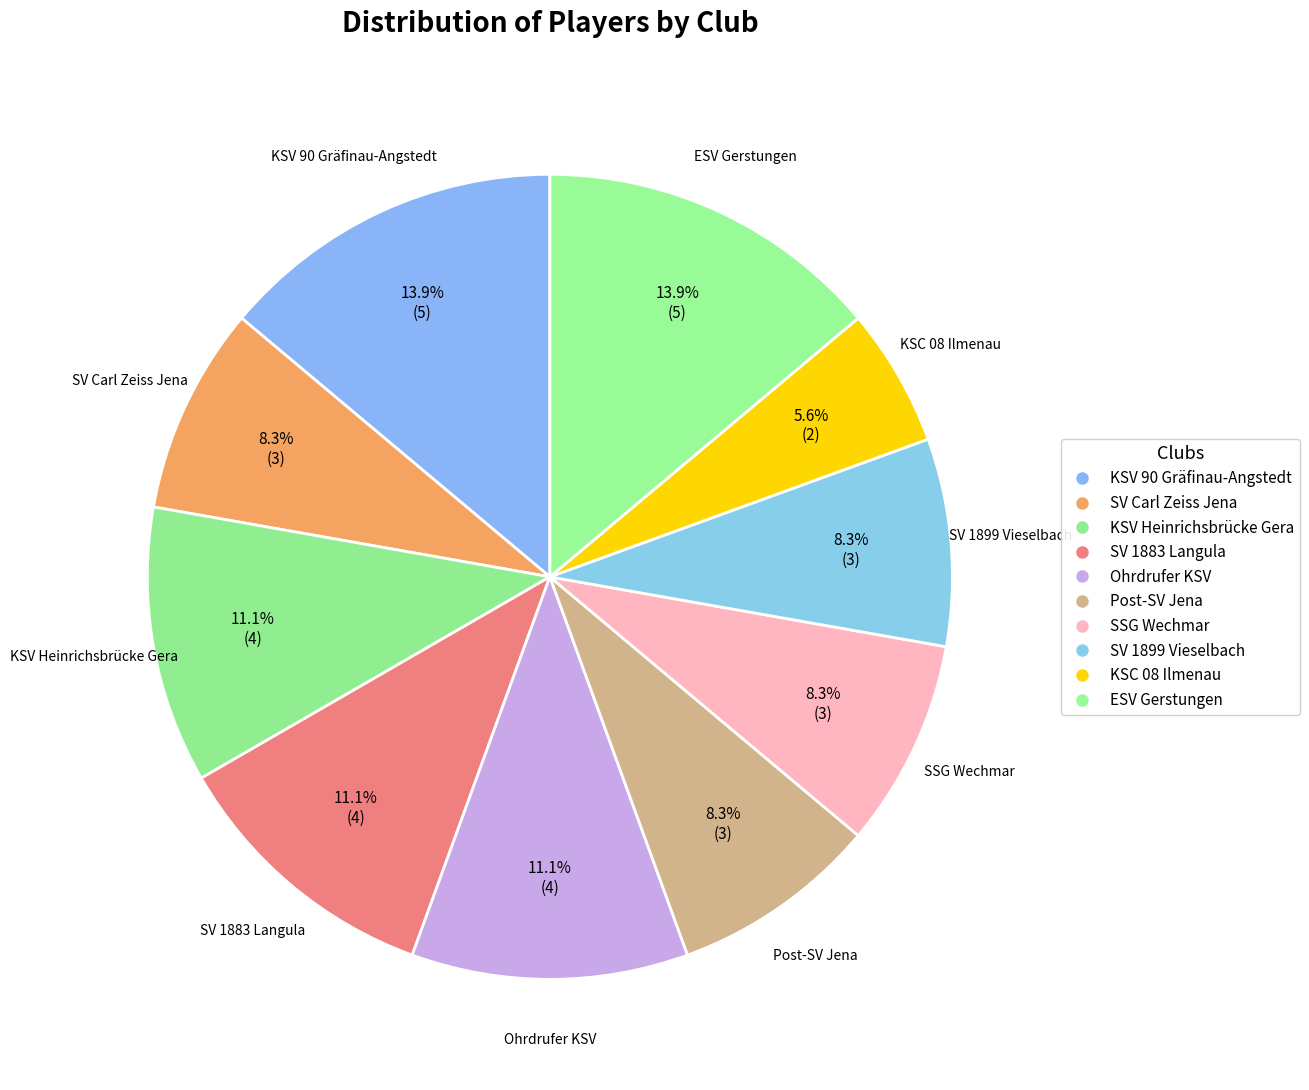

How much of the chart is everything except SV Carl Zeiss Jena?

91.7%